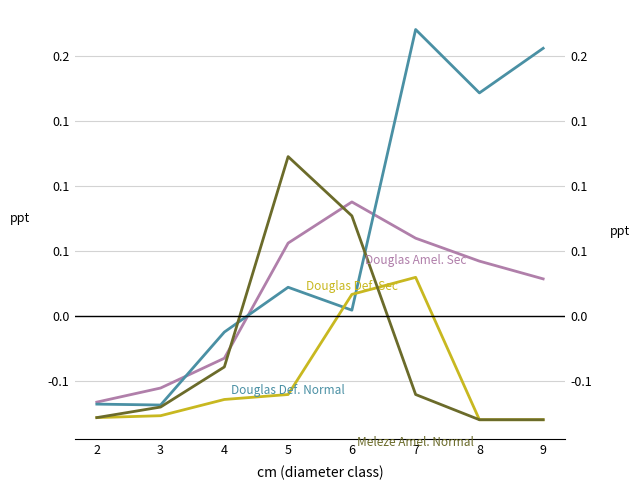

Rank the series by their maximum value, from highest to lowest.

Douglas Def. Normal, Meleze Amel. Normal, Douglas Amel. Sec, Douglas Def. Sec